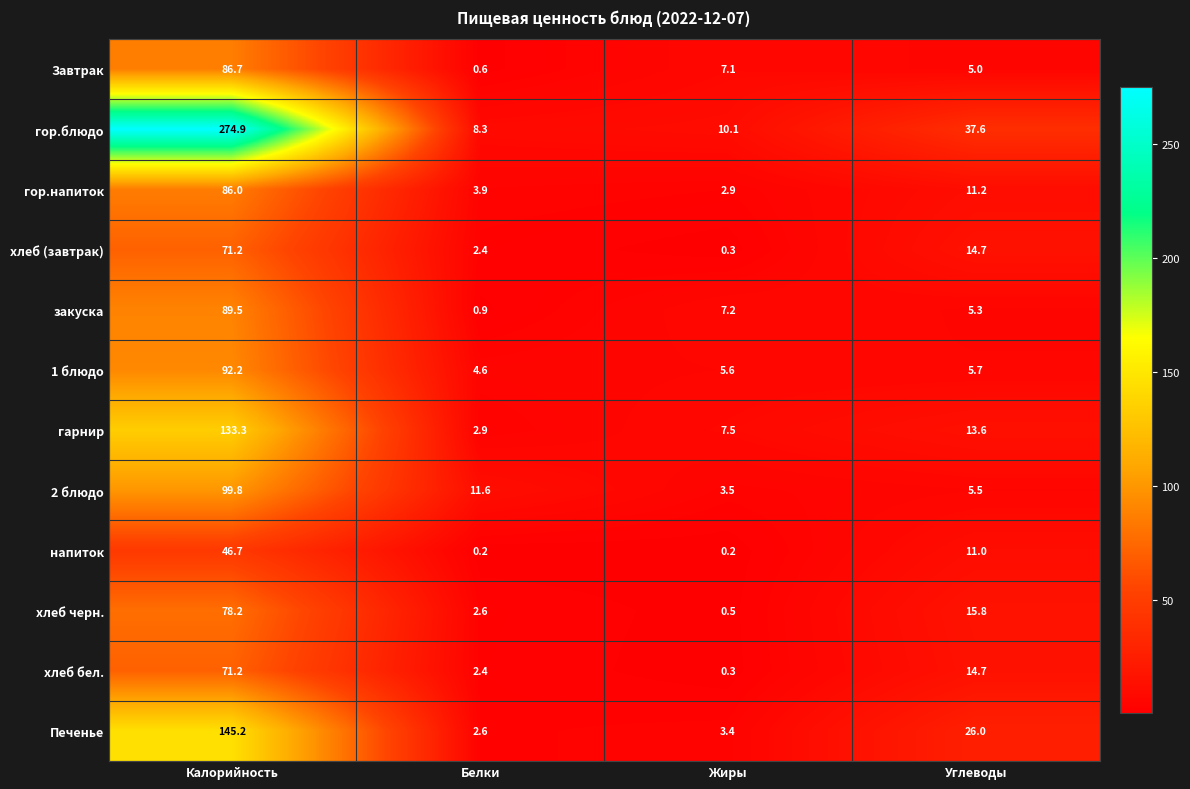

At which category is the sum across all series the highest?

Калорийность